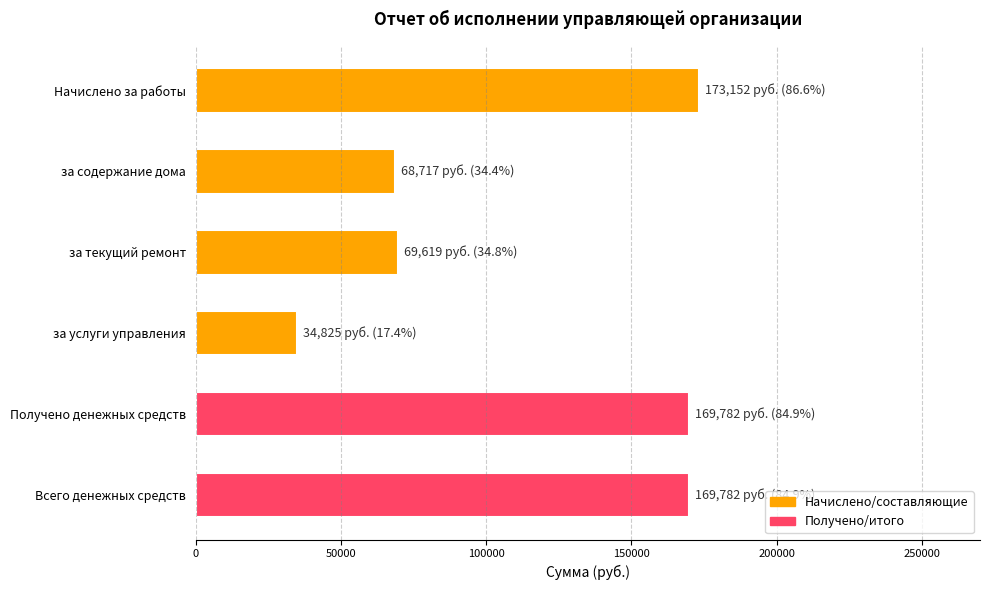

What is the label of the 2nd bar from the top?

за содержание дома